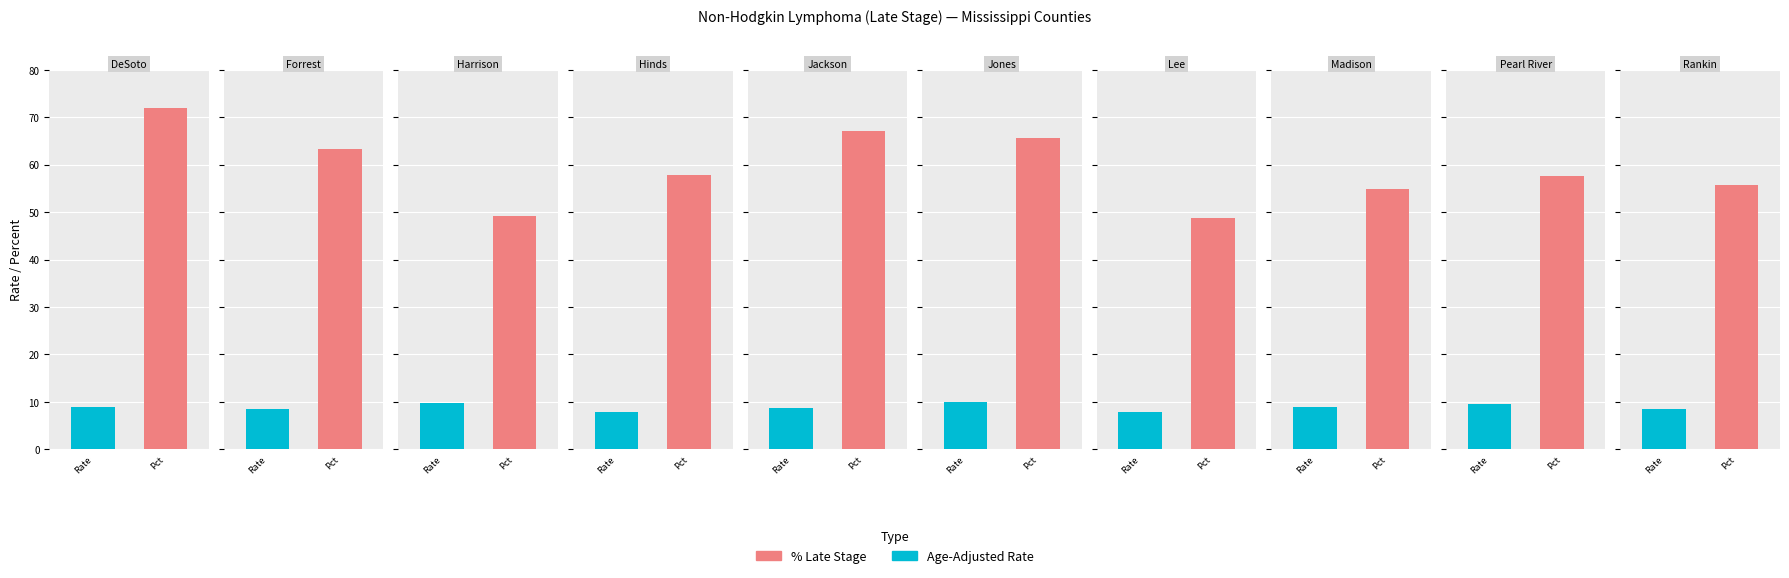

What is the approximate value of Percent of Cases with Late Stage at Jackson County?

67.2